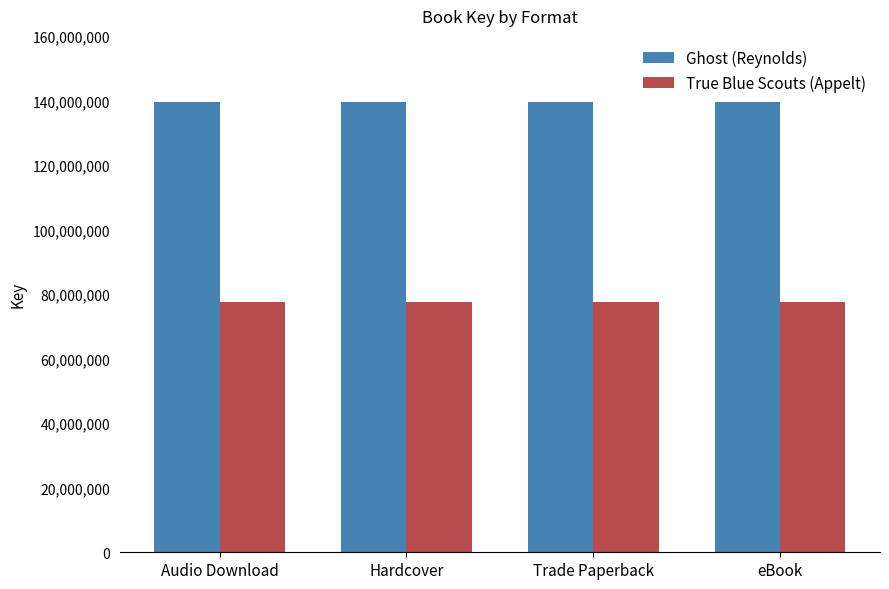

Does the chart contain stacked bars?

No